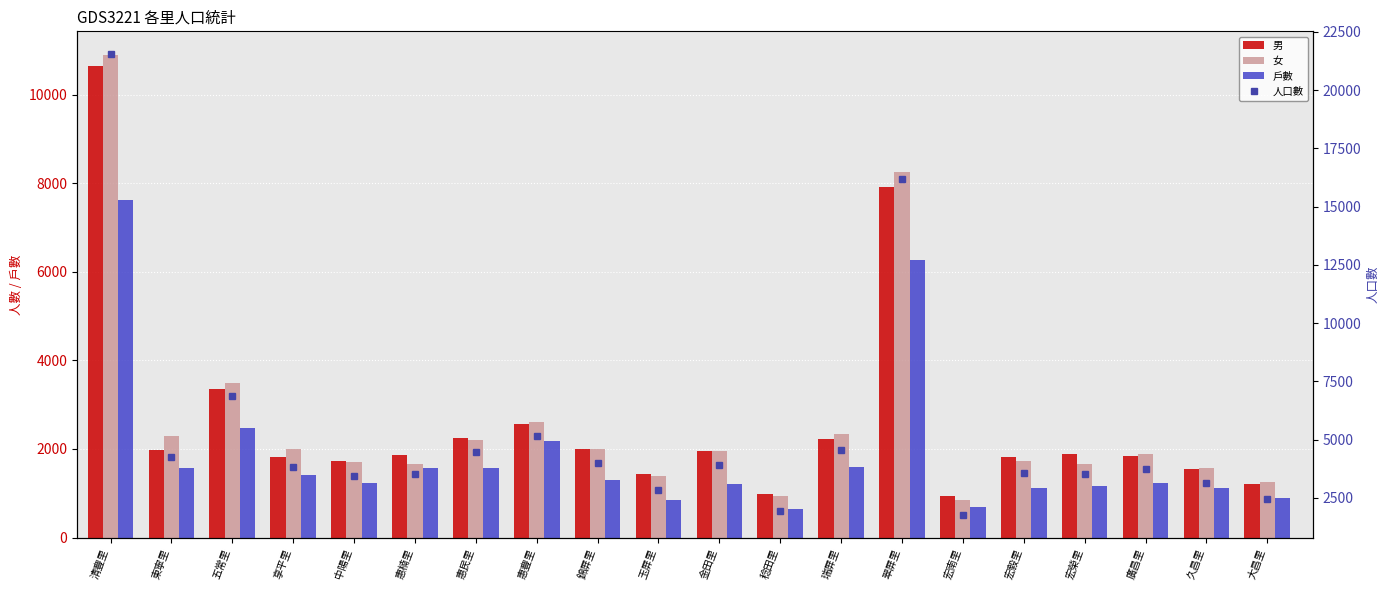

Which category has the highest value in the 男 series?

清豐里